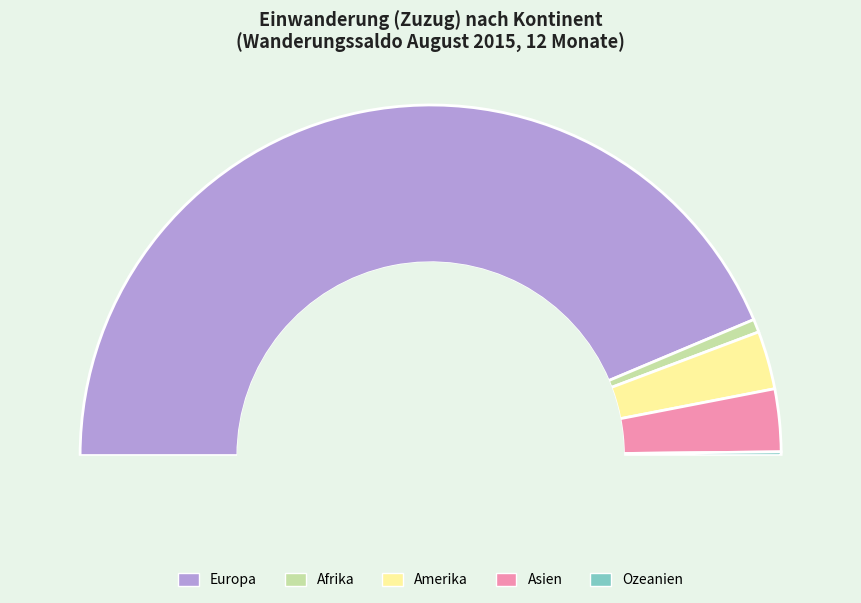

True or false: Afrika accounts for 11% of the total.

False